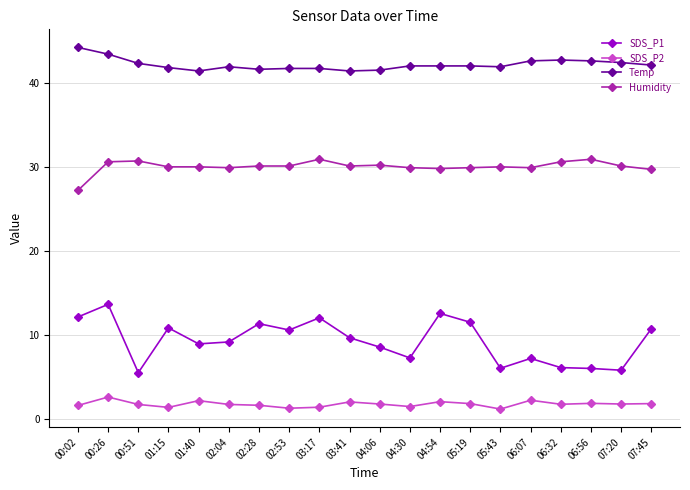

Which series has the largest range (max minus min)?

SDS_P1